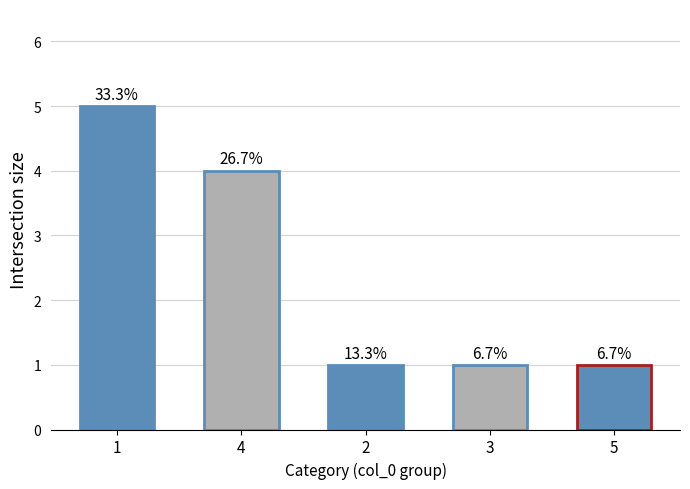

What is the maximum value shown in the chart?

5